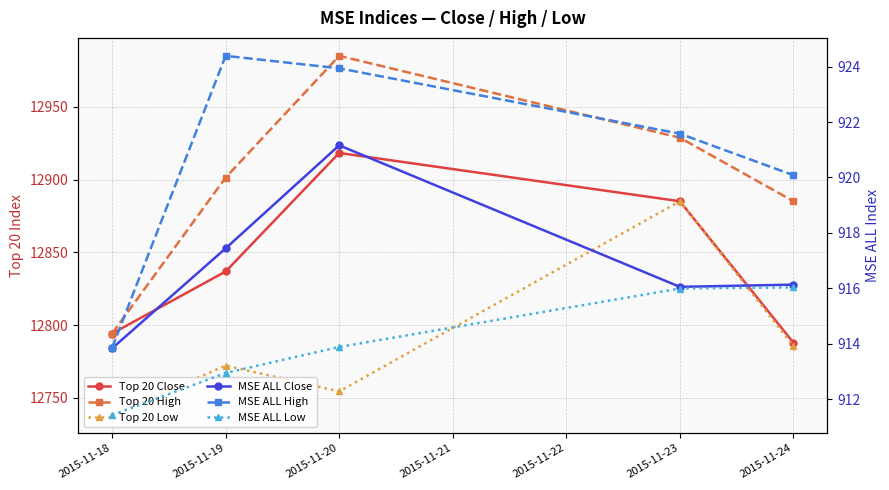

Where does the MSE ALL Low series first go above 913?

2015-11-20